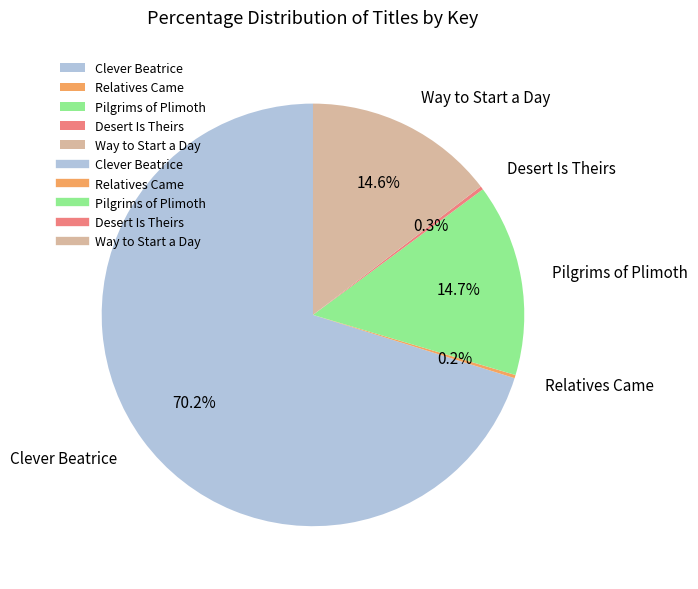

Combined, do Pilgrims of Plimoth and Clever Beatrice account for over 50%?

Yes